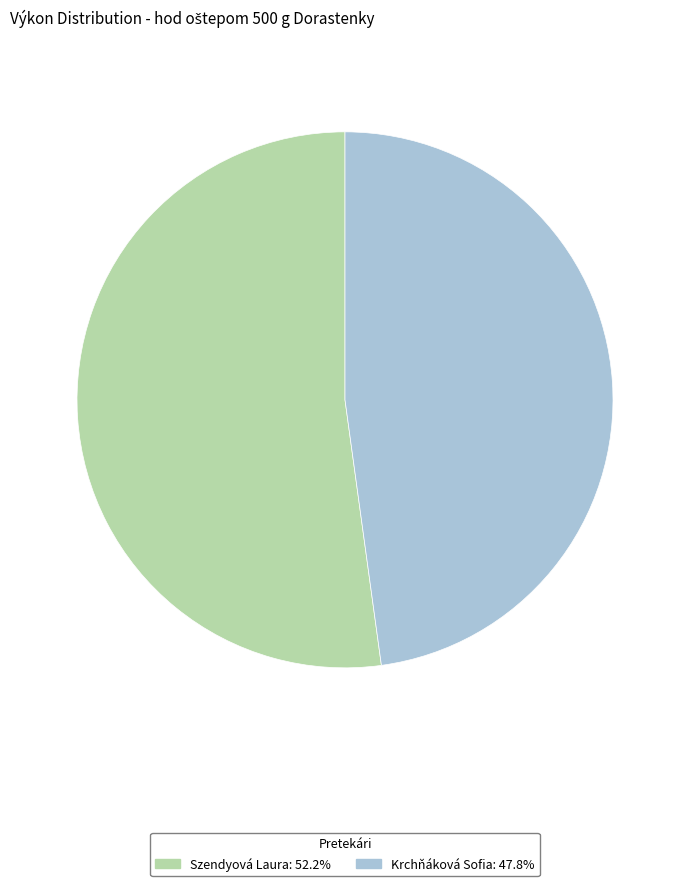

Is Krchňáková Sofia: 47.8% the majority of the pie?

No